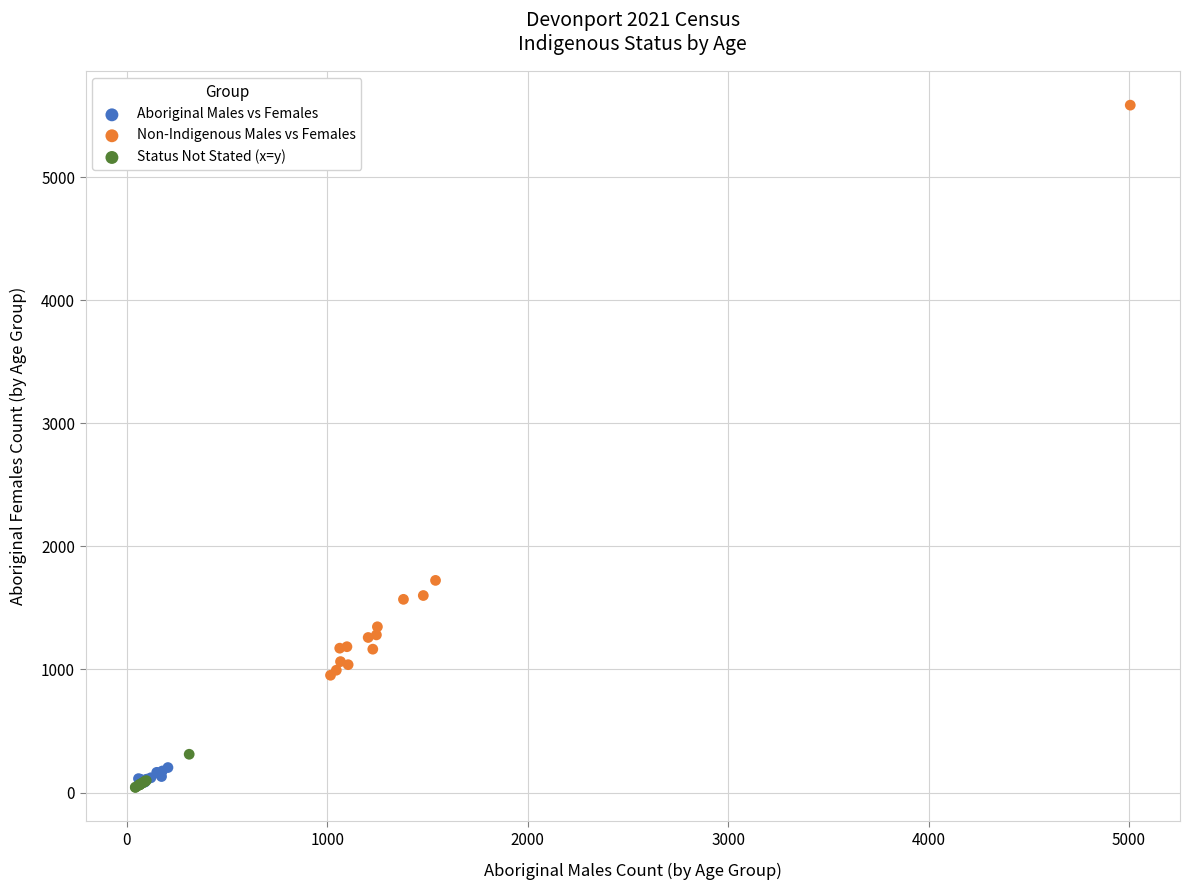

What are all the series names shown in the legend?

Aboriginal Males vs Females, Non-Indigenous Males vs Females, Status Not Stated (x=y)